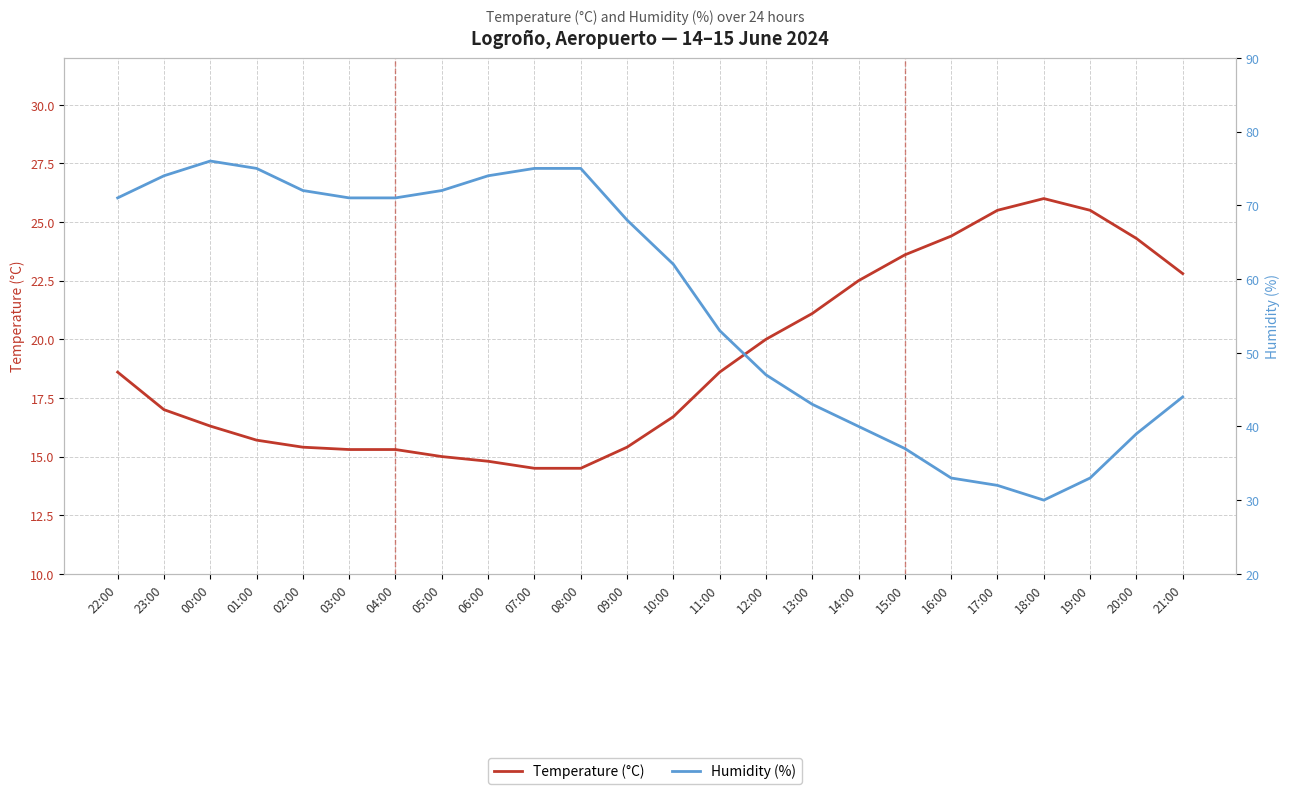

What is the sum of the Humidity (%) values at 00:00 and 18:00?

106.0